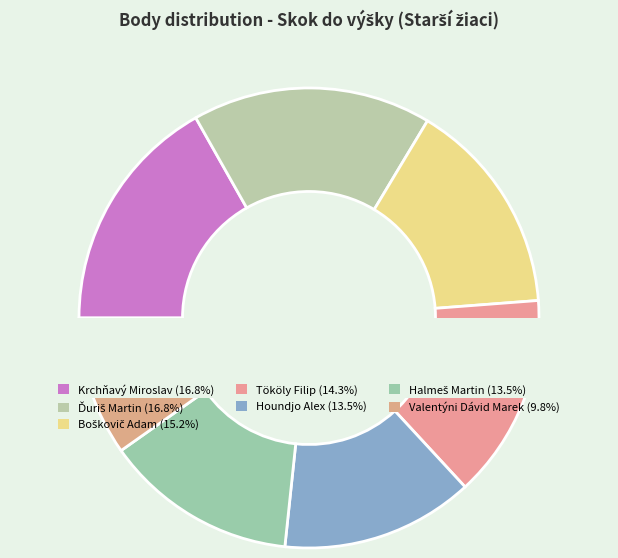

Does Ďuriš Martin account for over 50% of the chart?

No